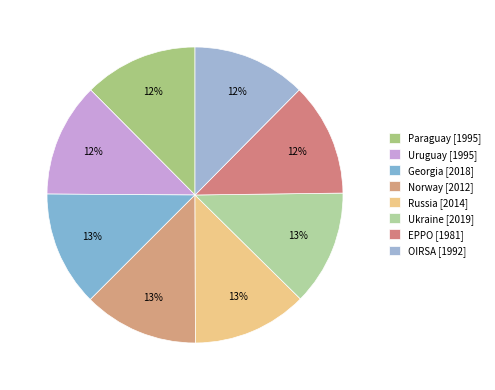

Is there any slice that represents more than half of the pie?

No